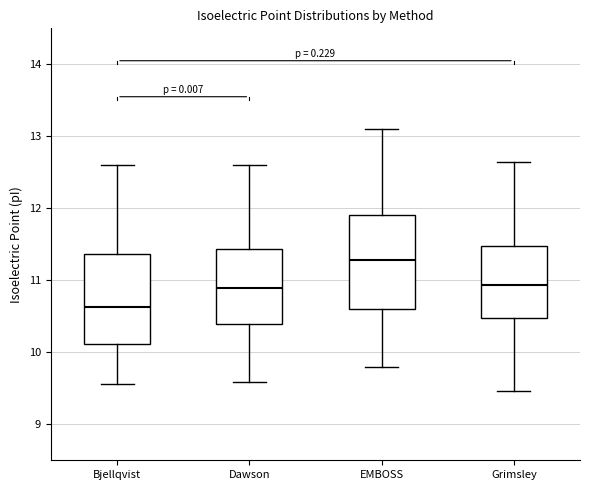

Reading left to right, transcribe this box plot: for each box, give where its median line is, the range the box spans, and where its two whiskers end, as read against the y-axis. The values are not printed on the chart, so give them approximately, as read against the axis.

Bjellqvist: median 10.6, box 10.1 to 11.4, whiskers 9.6 to 12.6
Dawson: median 10.9, box 10.4 to 11.4, whiskers 9.6 to 12.6
EMBOSS: median 11.3, box 10.6 to 11.9, whiskers 9.8 to 13.1
Grimsley: median 10.9, box 10.5 to 11.5, whiskers 9.5 to 12.6